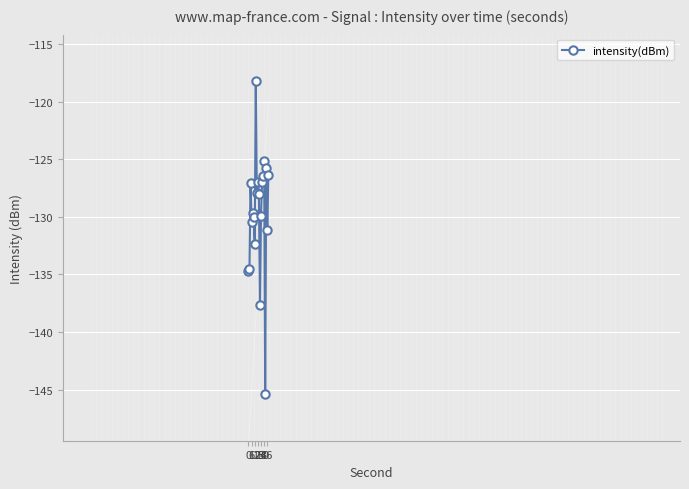

True or false: there are more than 1 points higher than both neighbors.

True